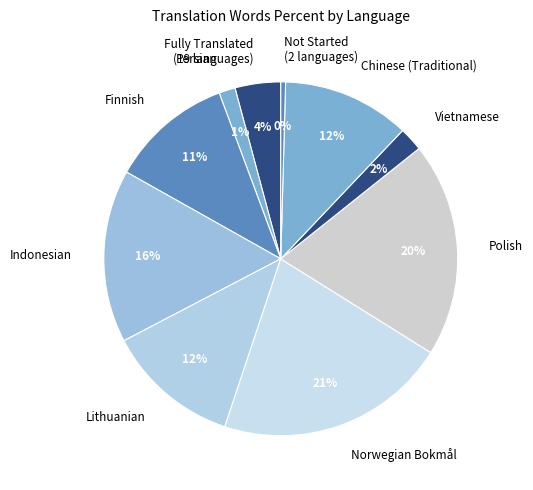

True or false: Chinese (Traditional) accounts for 12% of the total.

True